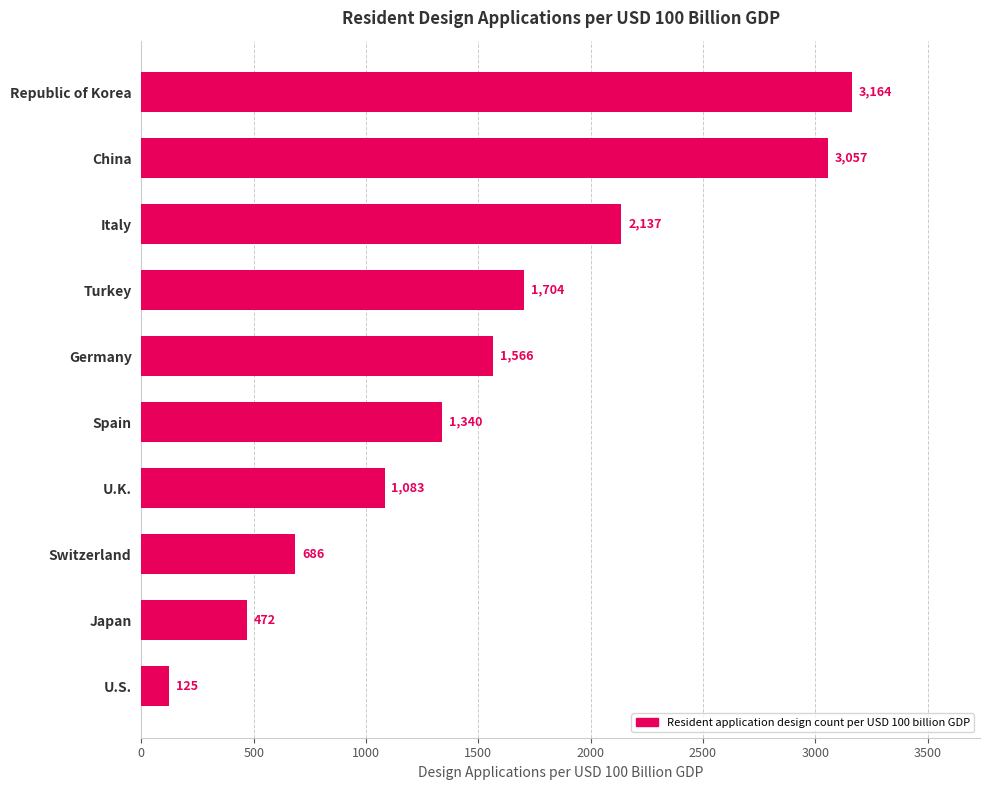

Approximately how many times larger is the value at Turkey compared to U.S.?

13.6